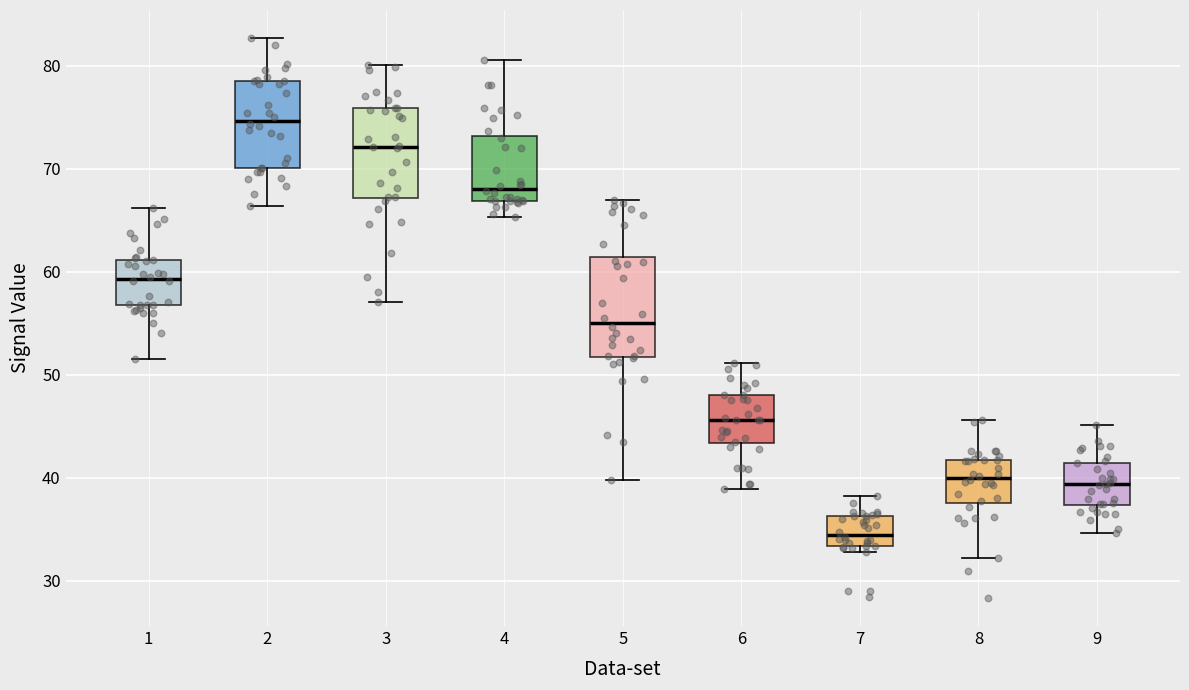

Which box has the lowest median line?

7